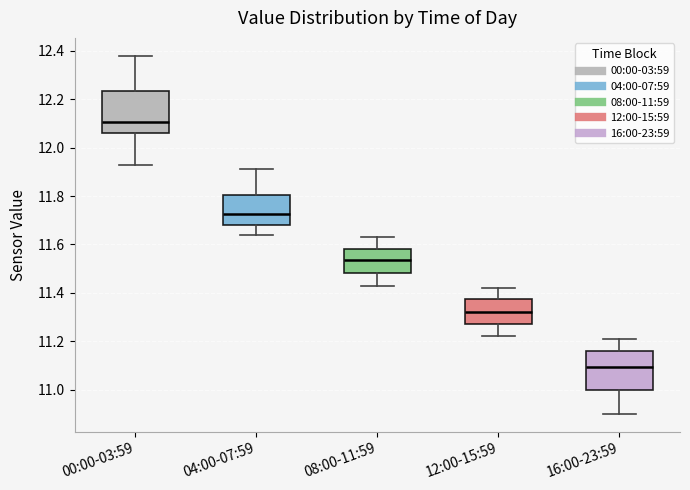

Reading left to right, read every box against the y-axis: the position of its median line, the range the box covers, and the ends of its whiskers. The values are not printed on the chart, so give them approximately, as read against the axis.

00:00-03:59: median 12.10, box 12.06 to 12.24, whiskers 11.94 to 12.38
04:00-07:59: median 11.72, box 11.68 to 11.80, whiskers 11.64 to 11.92
08:00-11:59: median 11.54, box 11.48 to 11.58, whiskers 11.44 to 11.64
12:00-15:59: median 11.32, box 11.28 to 11.38, whiskers 11.22 to 11.42
16:00-23:59: median 11.10, box 11.00 to 11.16, whiskers 10.90 to 11.22